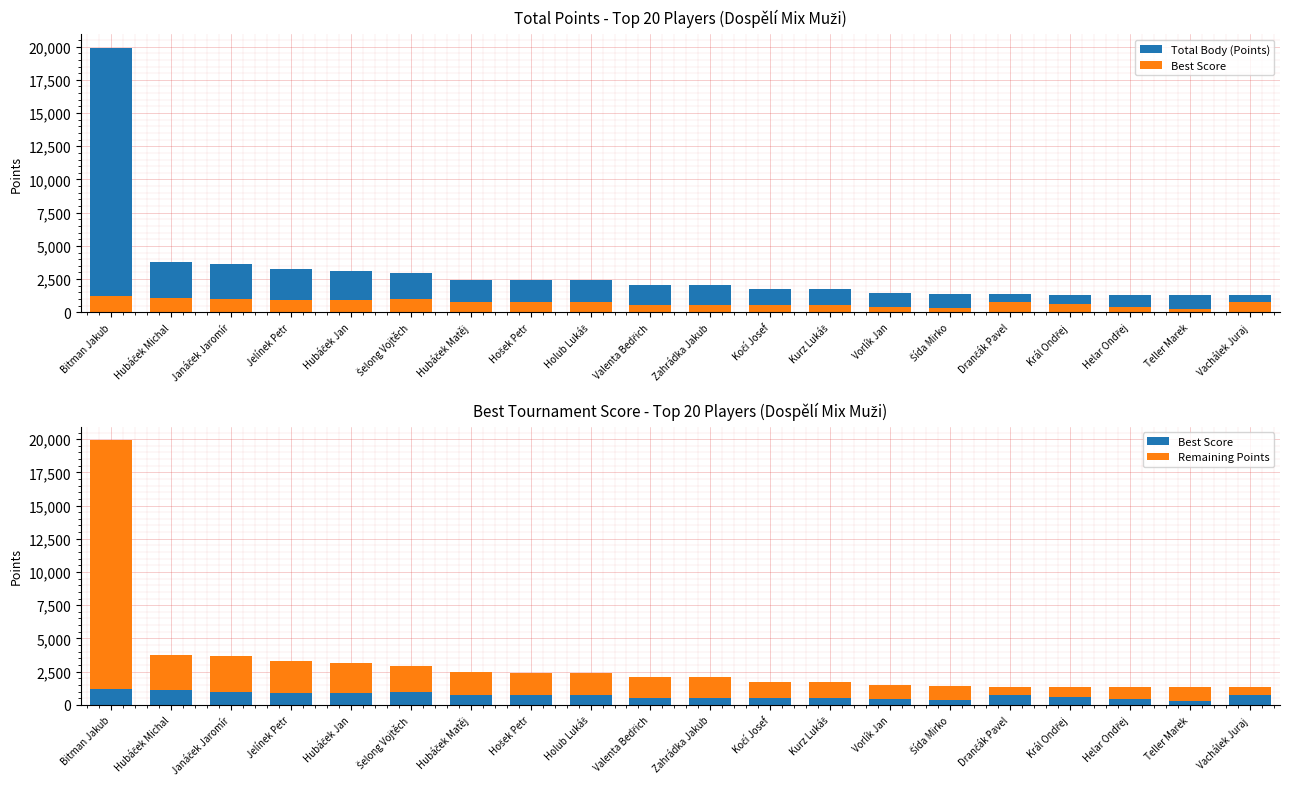

List the labels in order of Remaining Points value, smallest first.

Vachálek Juraj, Drančák Pavel, Král Ondřej, Helar Ondřej, Teller Marek, Šída Mirko, Vorlík Jan, Kurz Lukáš, Kočí Josef, Zahrádka Jakub, Valenta Bedřich, Holub Lukáš, Hošek Petr, Hubáček Matěj, Šelong Vojtěch, Hubáček Jan, Jelínek Petr, Janáček Jaromír, Hubáček Michal, Bitman Jakub